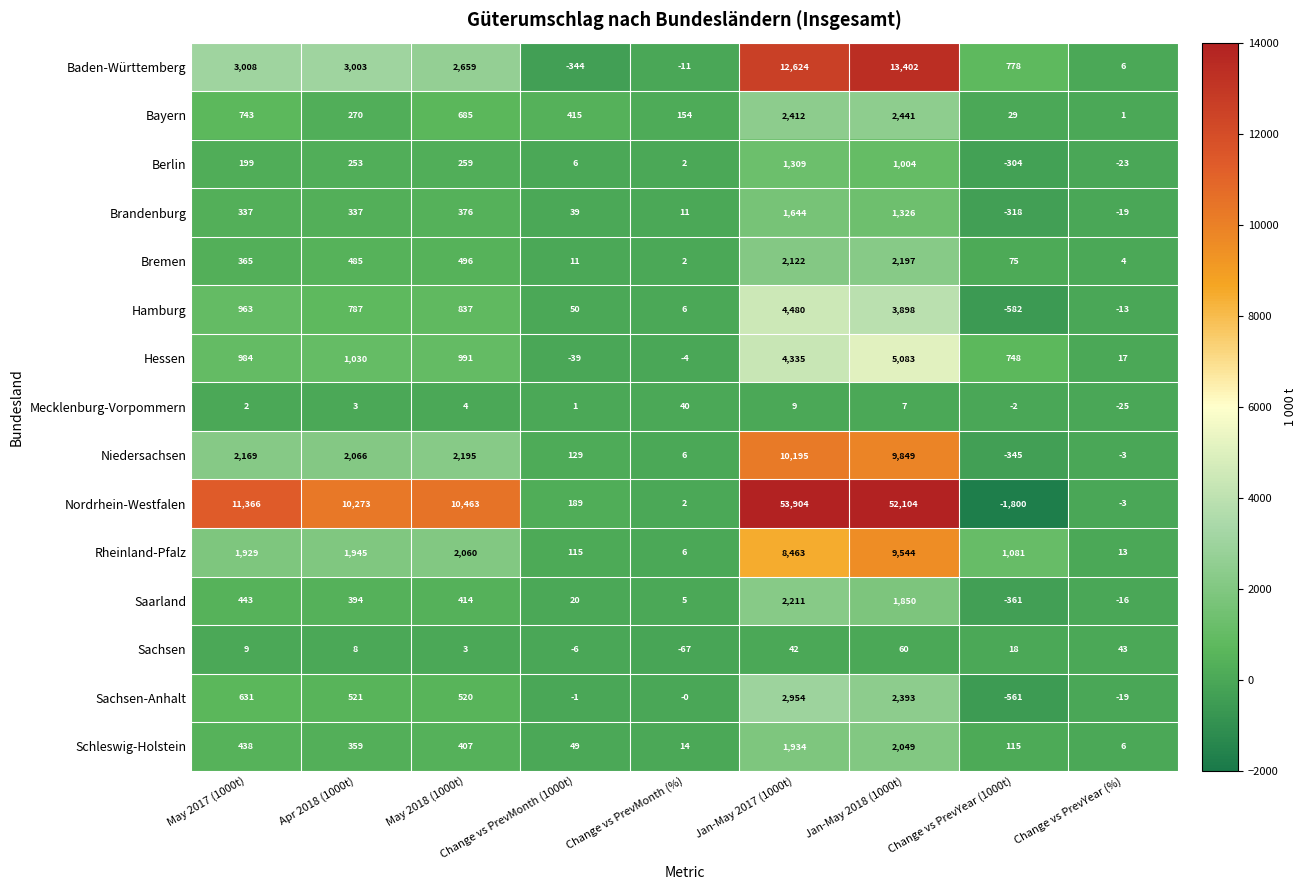

Count the number of categories in the chart.

9